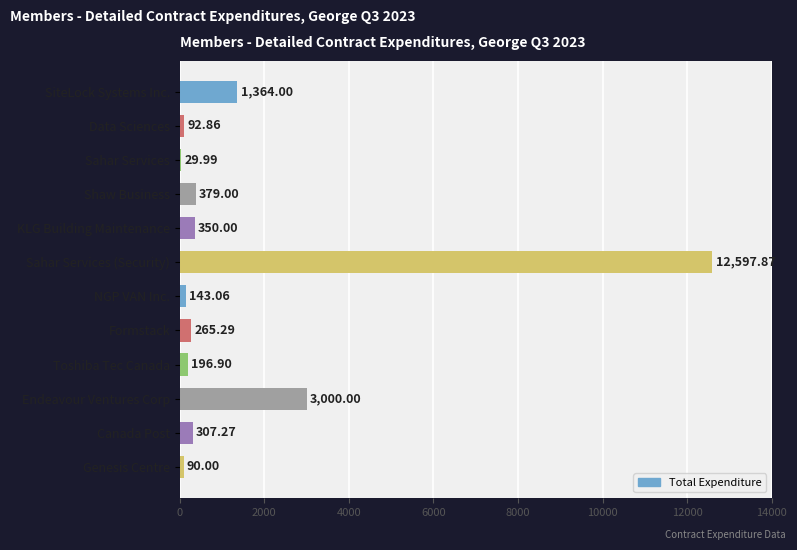

How many data points does each series have?

12